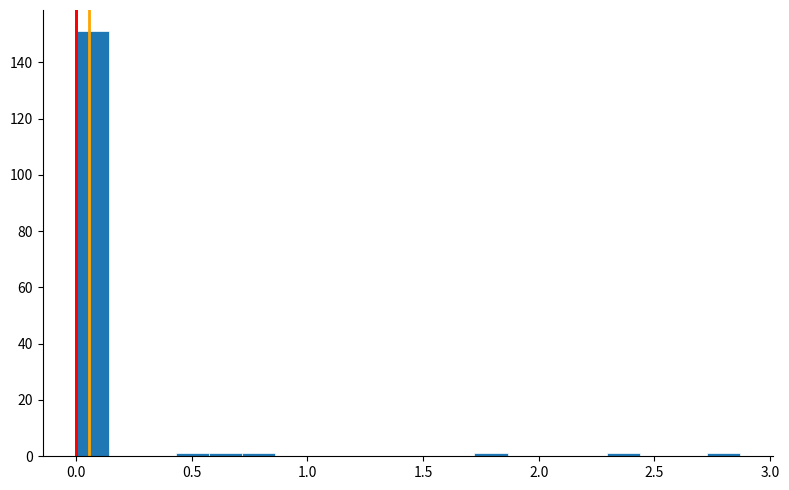

Read against the x-axis, roughly where is the centre of the tallest bar?

0.05